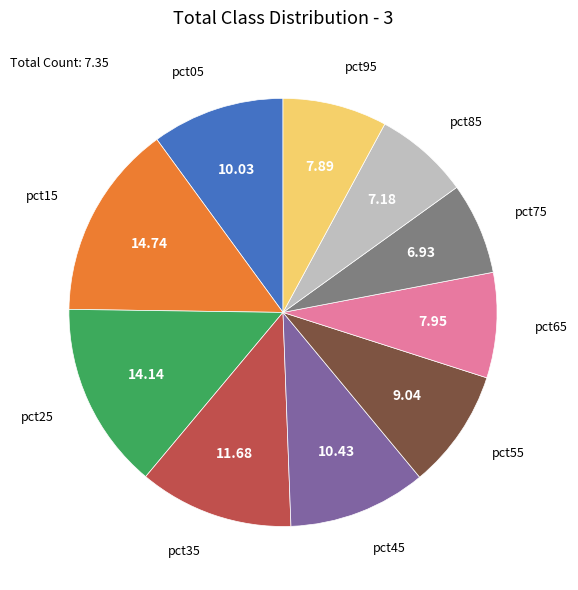

Is there a majority slice in this chart?

No